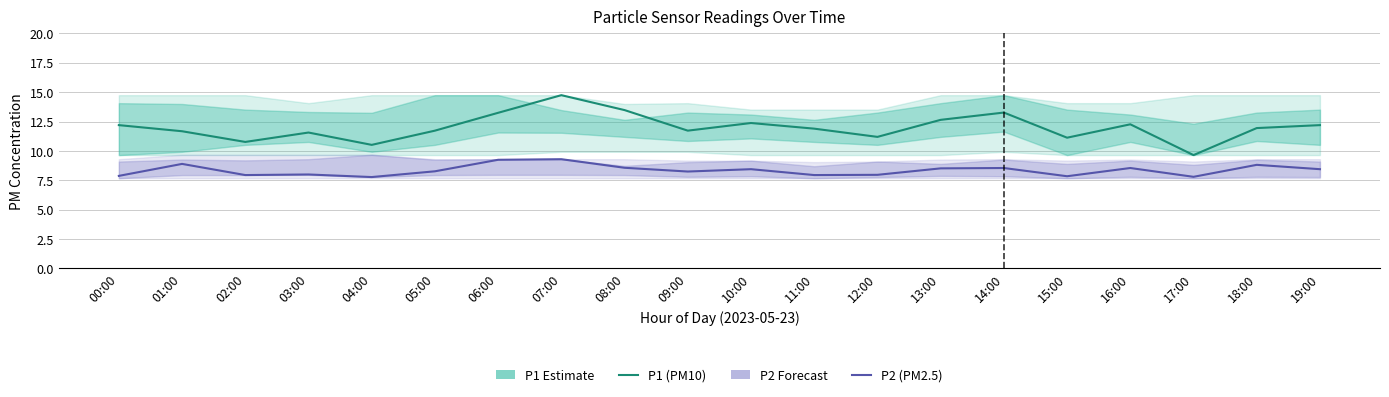

The value of P1 (PM10) at 04:00 is 10.5. True or false?

True